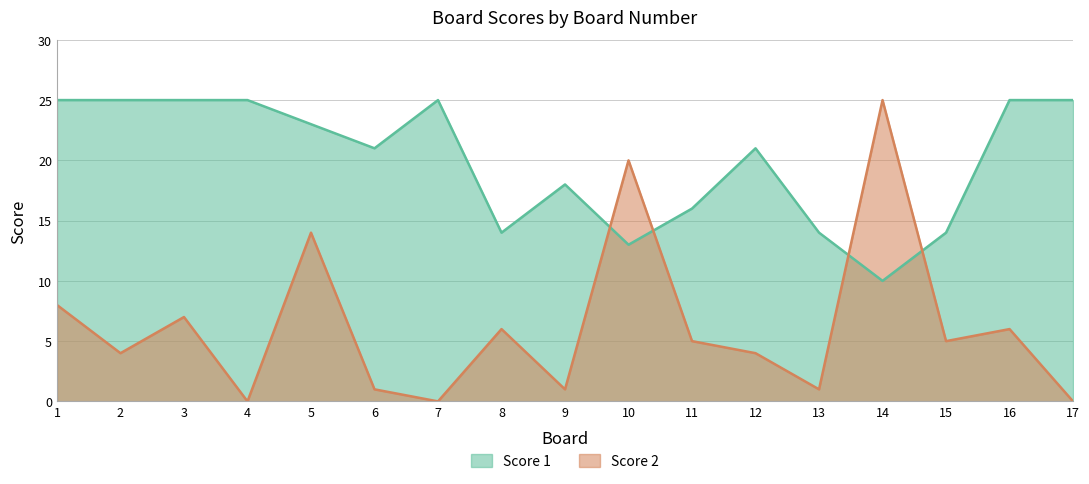

Rank the series by their maximum value, from highest to lowest.

Score 1, Score 2